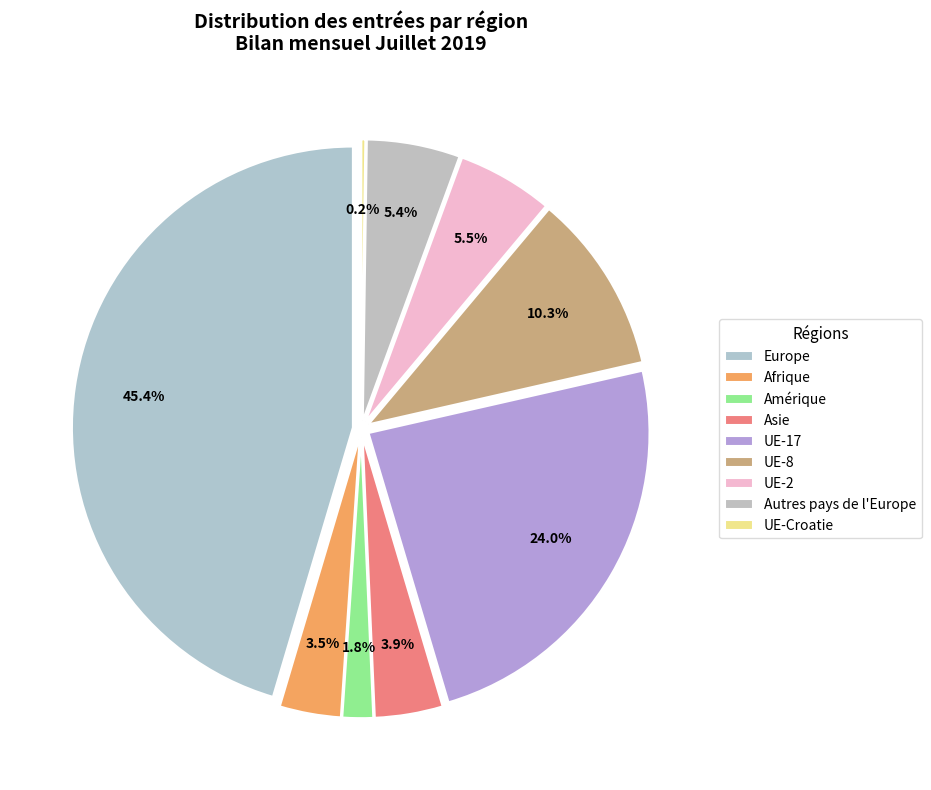

Which category has the biggest portion of the pie?

Europe